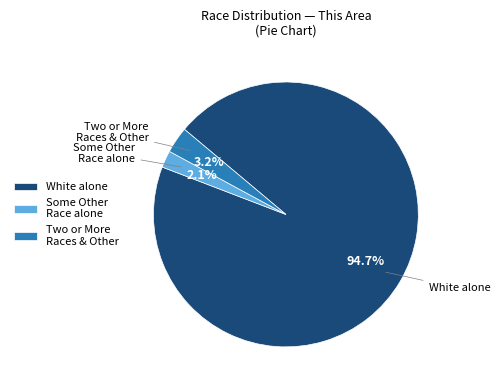

Between Two or More Races & Other and Some Other Race alone, which is larger?

Two or More Races & Other